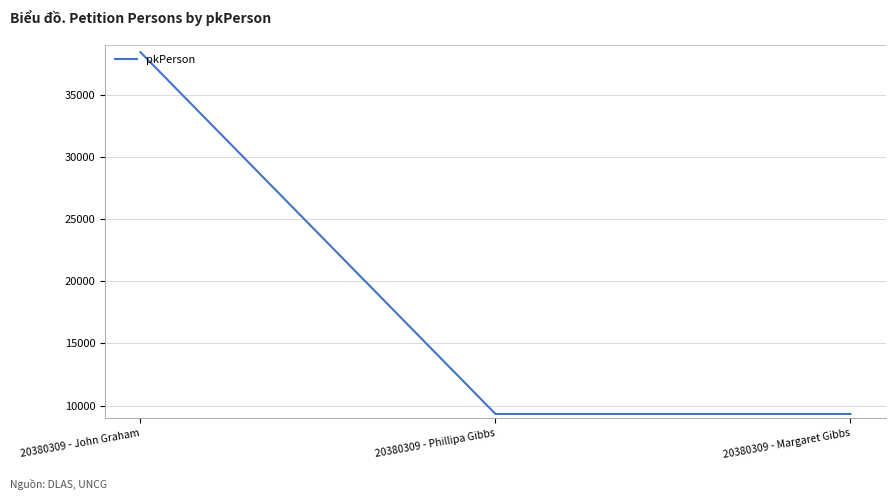

What is the average value?

19026